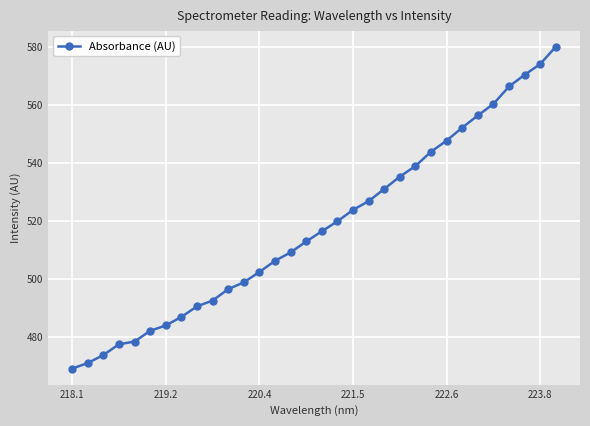

What is the value of the 28th point from the left?

560.3